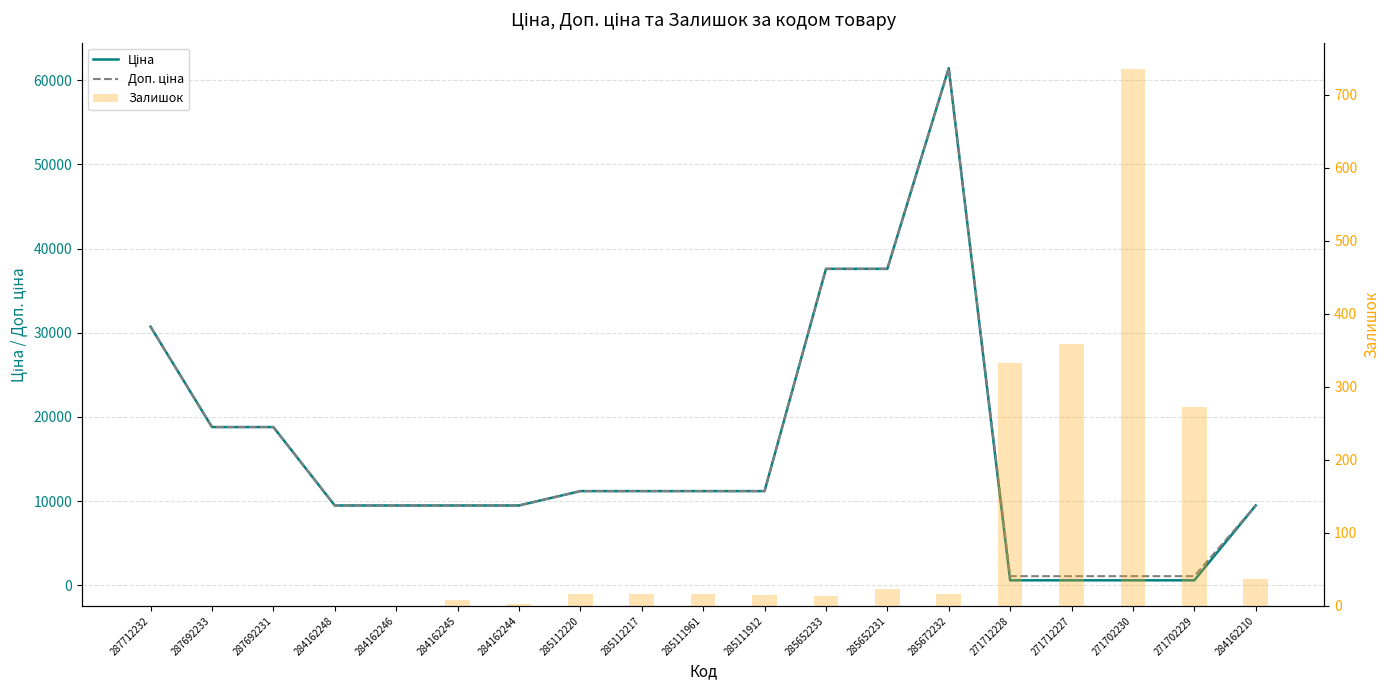

True or false: Ціна has a value of 18796.8 at 287692231.

True